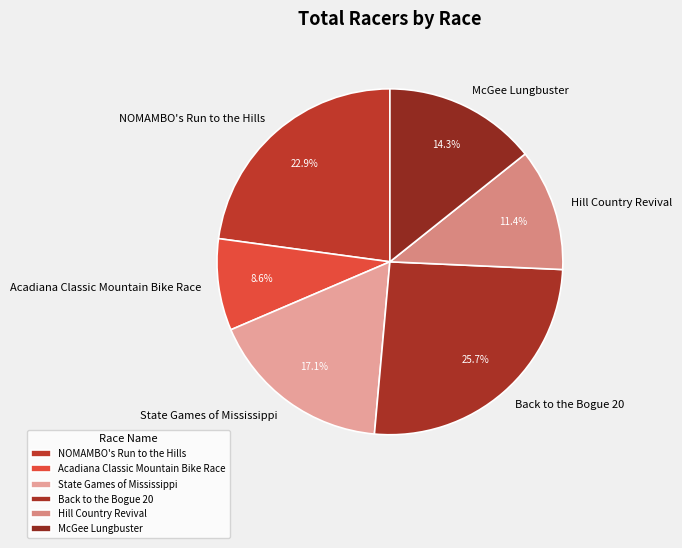

Rank the categories by value from lowest to highest.

Acadiana Classic Mountain Bike Race, Hill Country Revival, McGee Lungbuster, State Games of Mississippi, NOMAMBO's Run to the Hills, Back to the Bogue 20